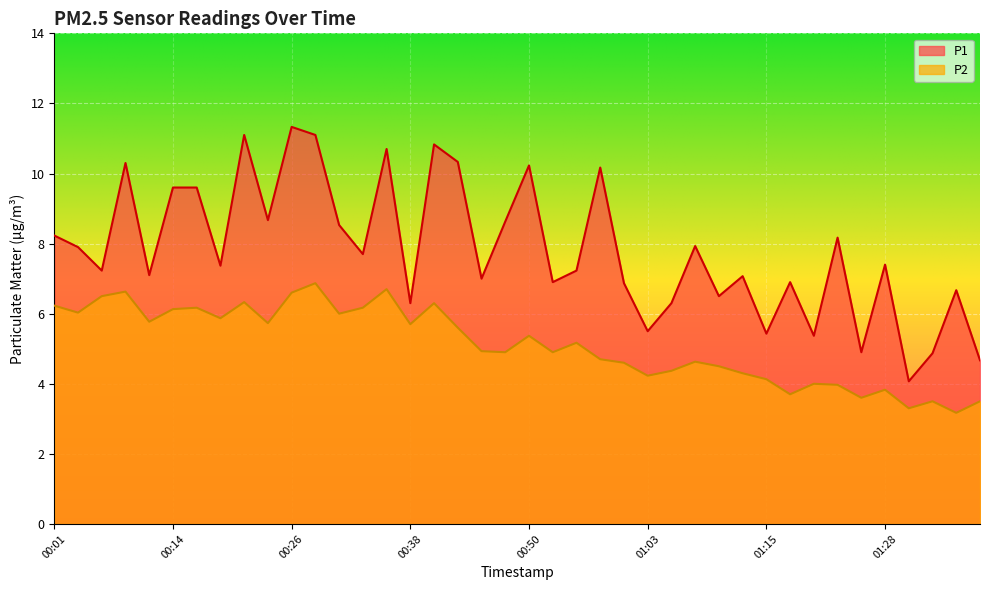

Which series has the widest spread of values?

P1